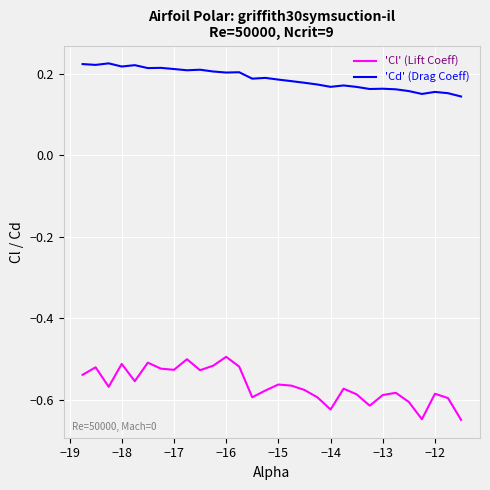

Rank the series by their average value, from lowest to highest.

'Cl' (Lift Coeff), 'Cd' (Drag Coeff)